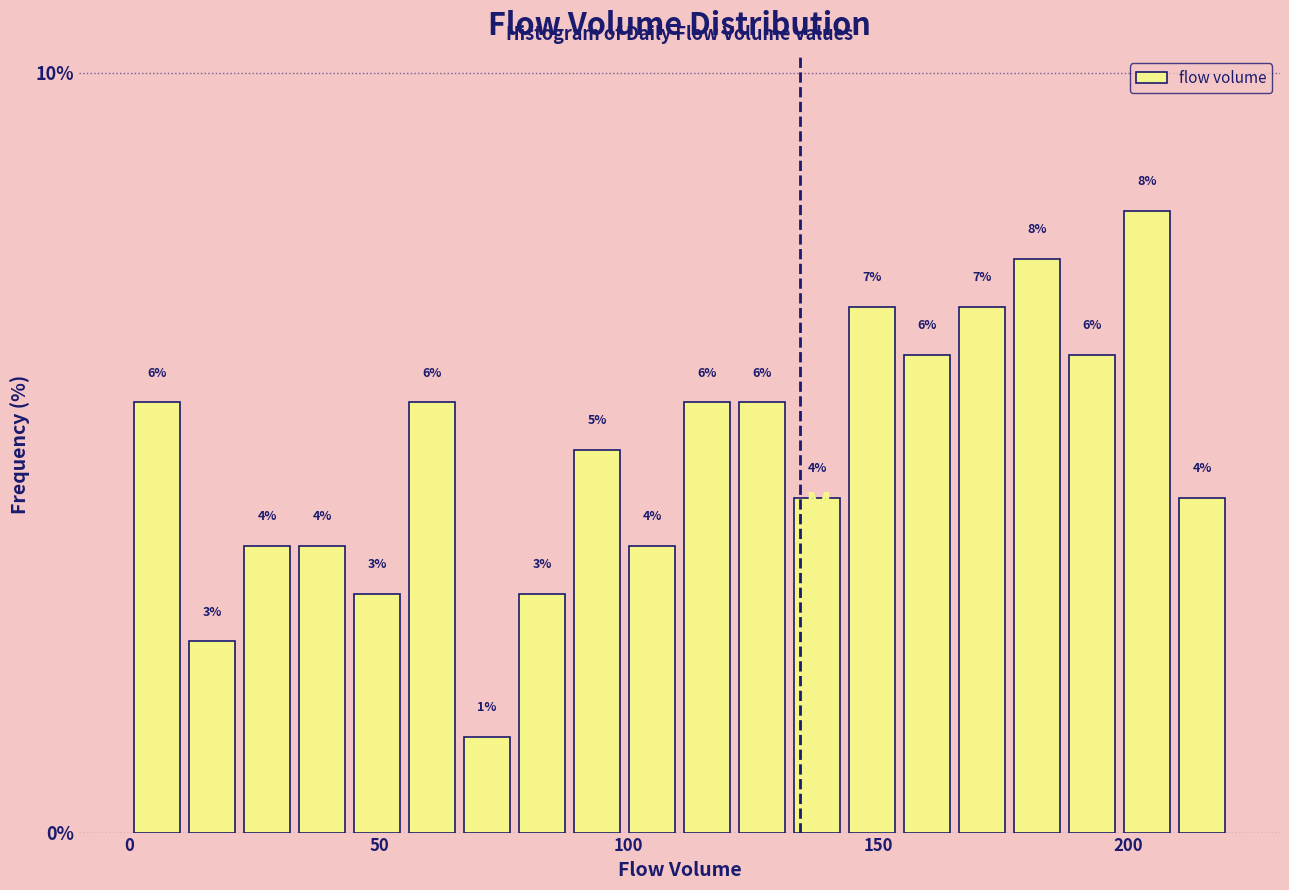

Around what value on the x-axis is the tallest bar? Give the approximate position of its centre, as read against the axis.

205